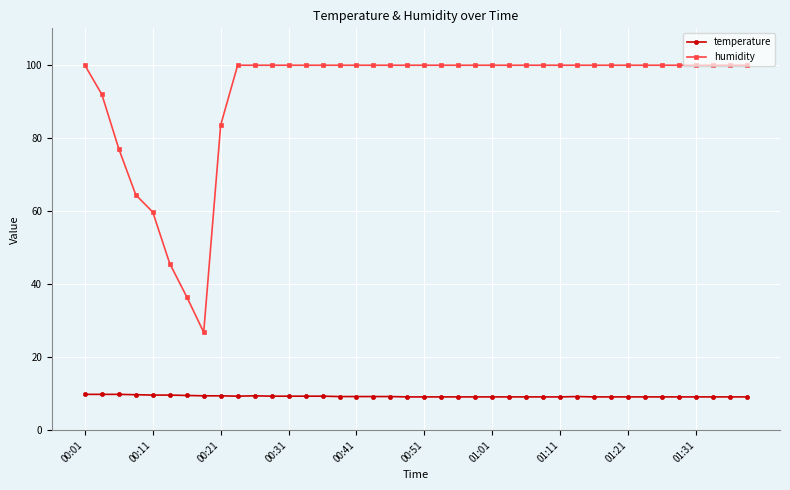

Which series has the widest spread of values?

humidity